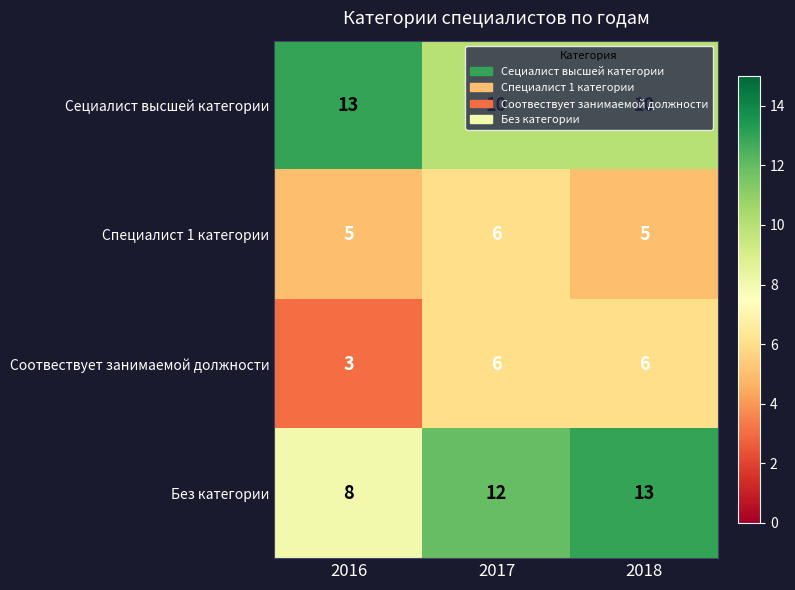

How many categories are shown in the chart?

3